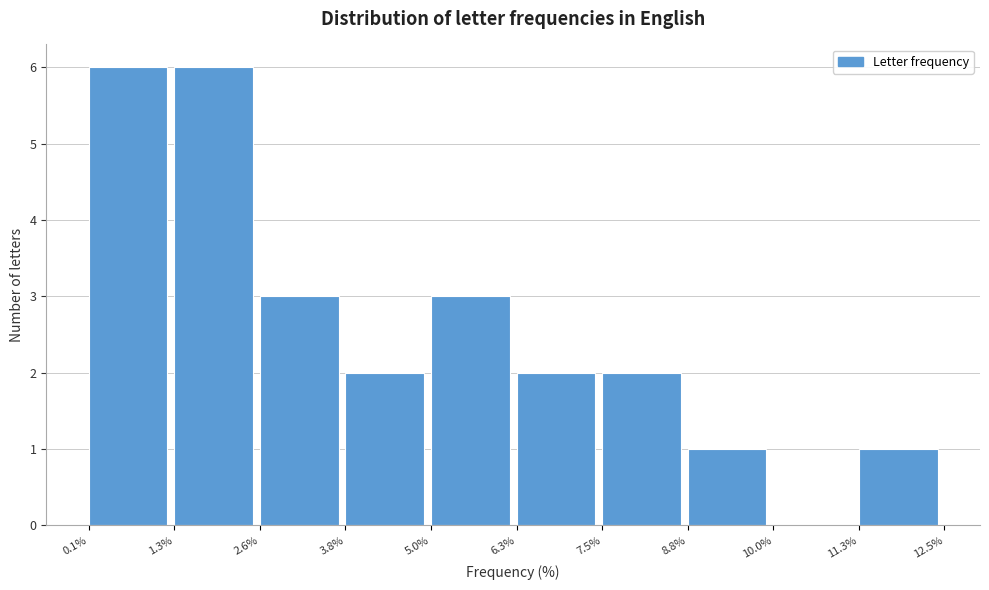

What is the height of the bar covering 5.0% to 6.3% on the x-axis? The values are not printed on the chart, so give them approximately, as read against the axis.

3